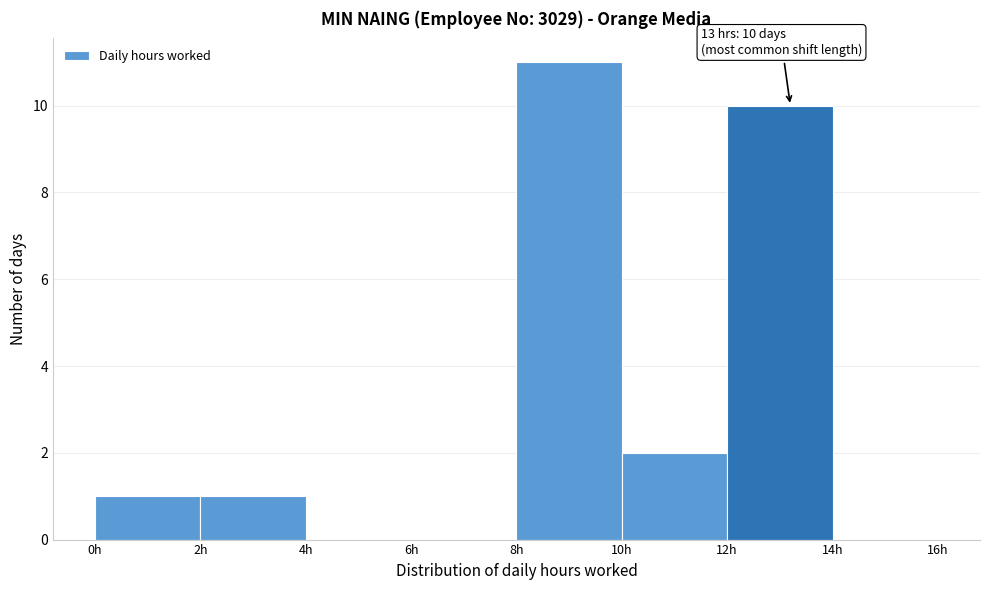

Which range on the x-axis has the tallest bar?

8 to 10